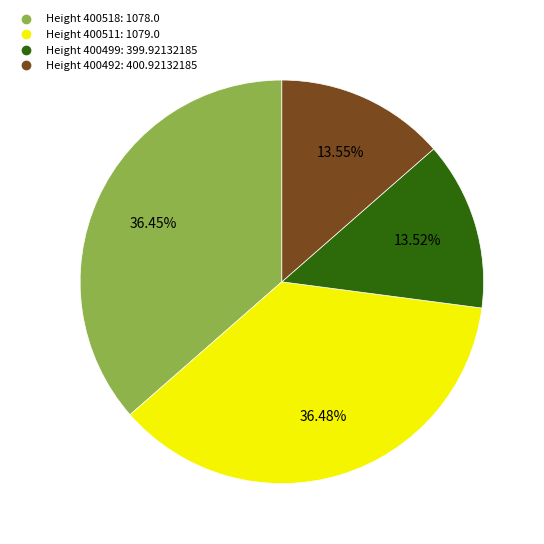

Is there a majority slice in this chart?

No